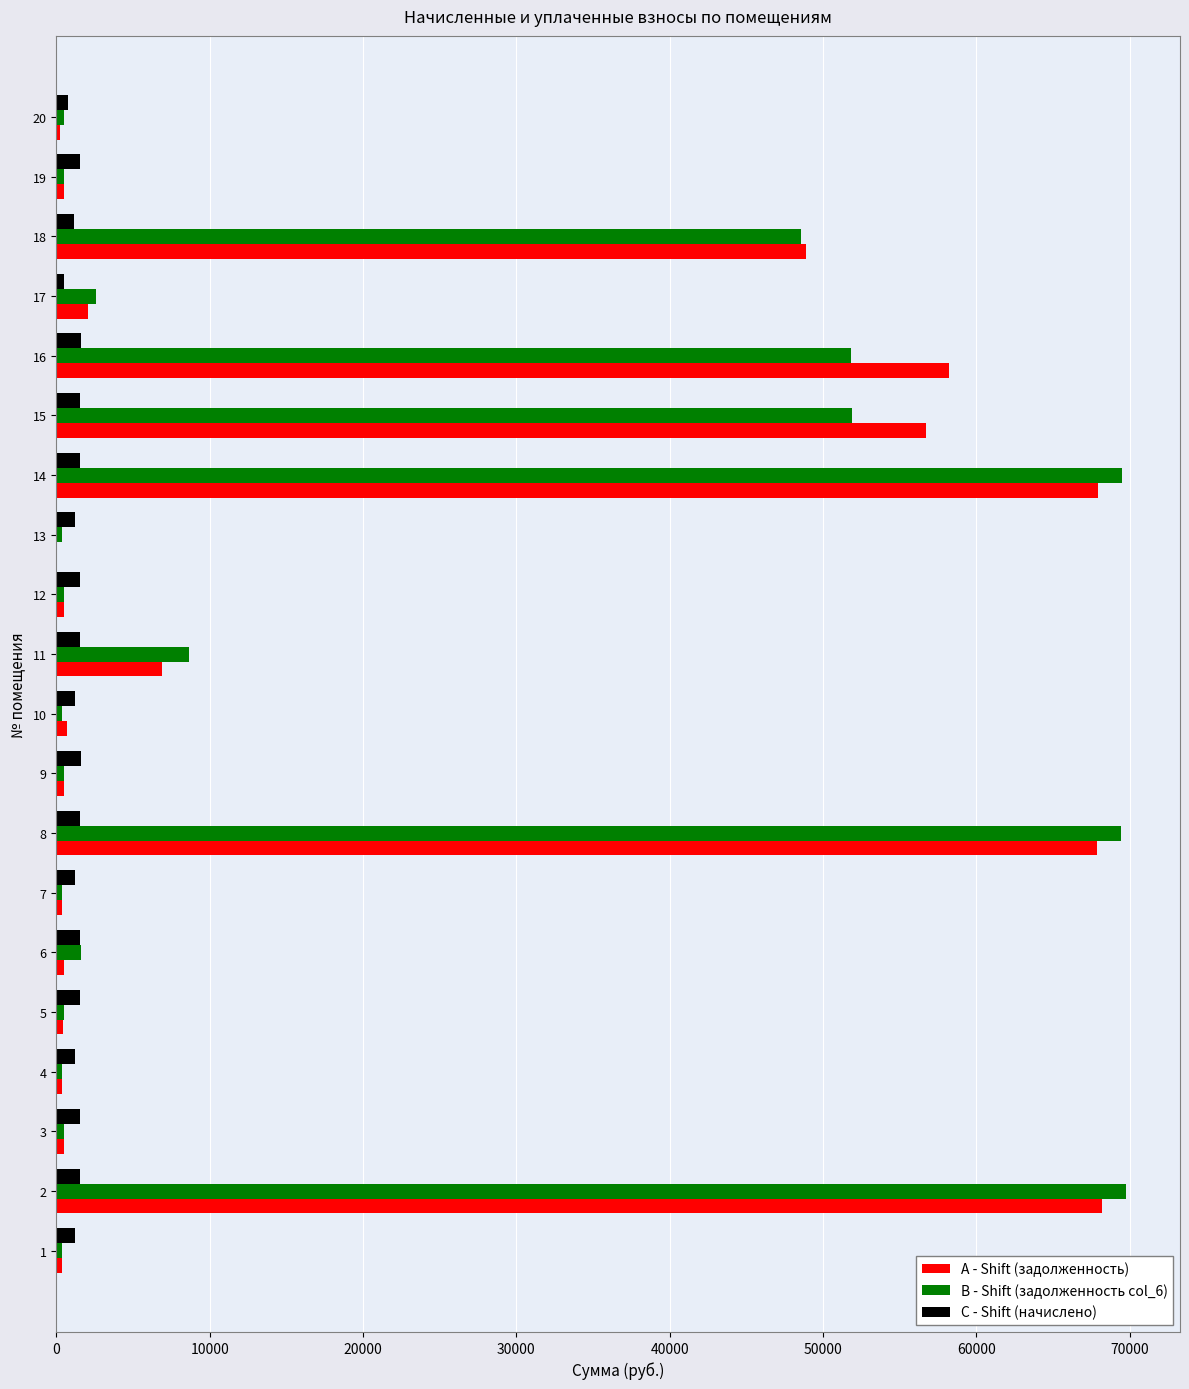

What is the sum of all A - Shift (задолженность) values?

381666.7